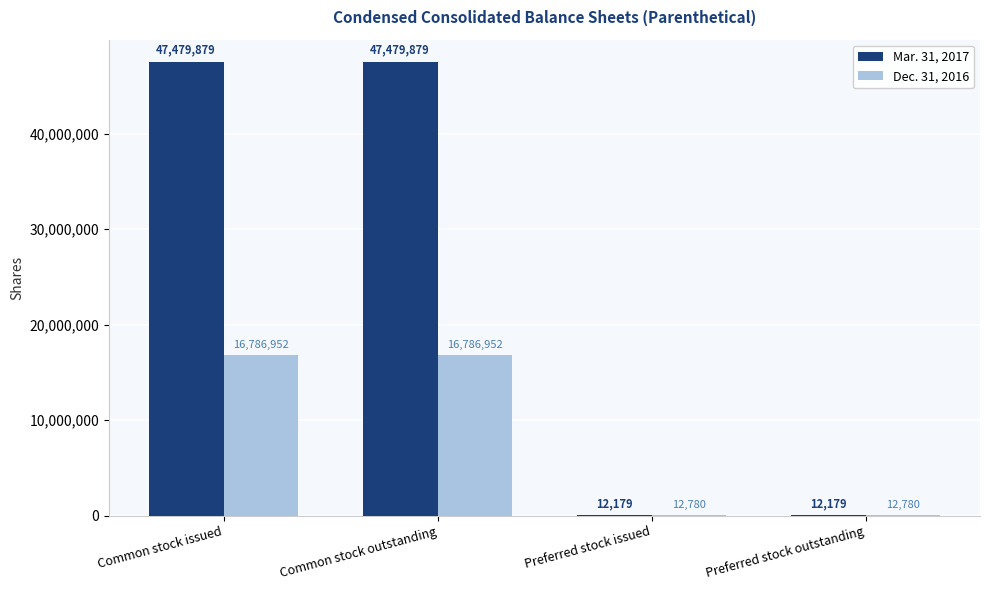

Which series has the largest total across all categories?

Mar. 31, 2017